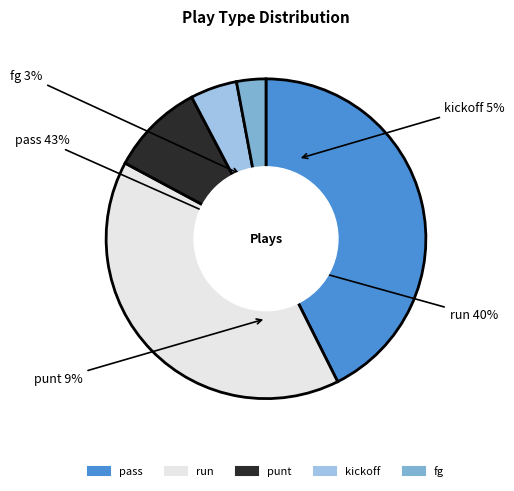

Is it true that punt is 9% of the pie?

True